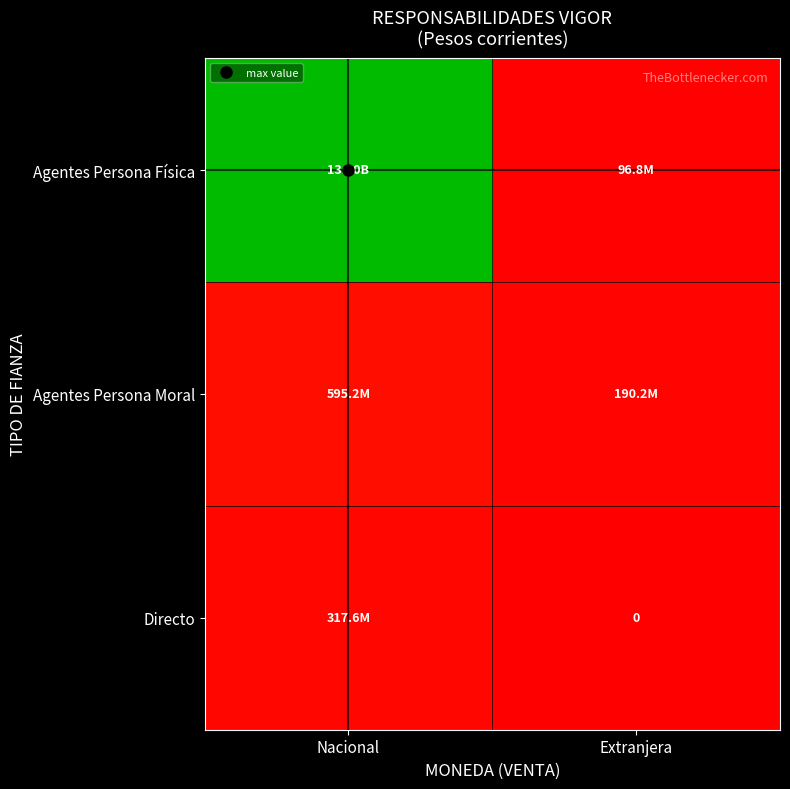

Which series has the largest total across all categories?

Agentes Persona Física